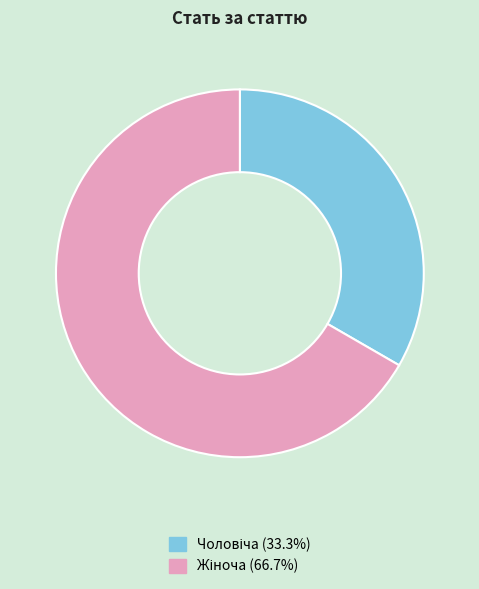

Does any single category account for the majority?

Yes